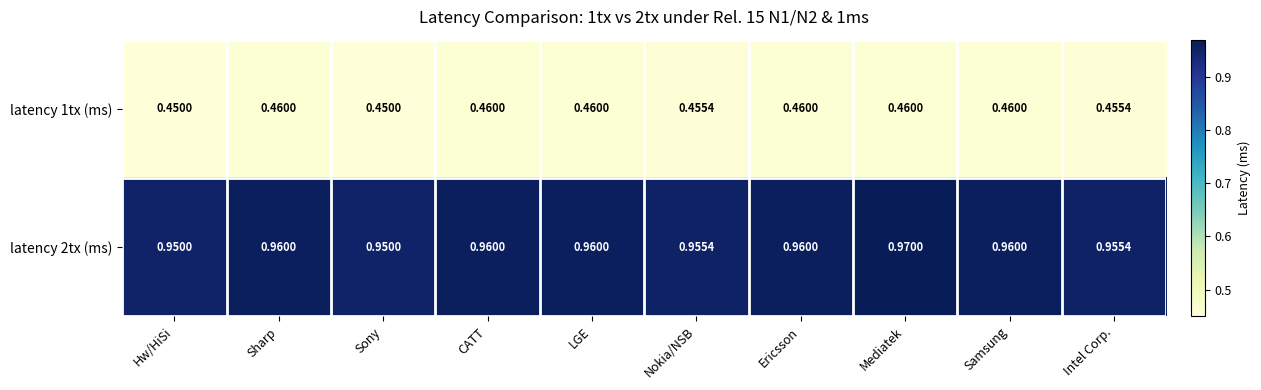

At which category is the sum across all series the highest?

Mediatek